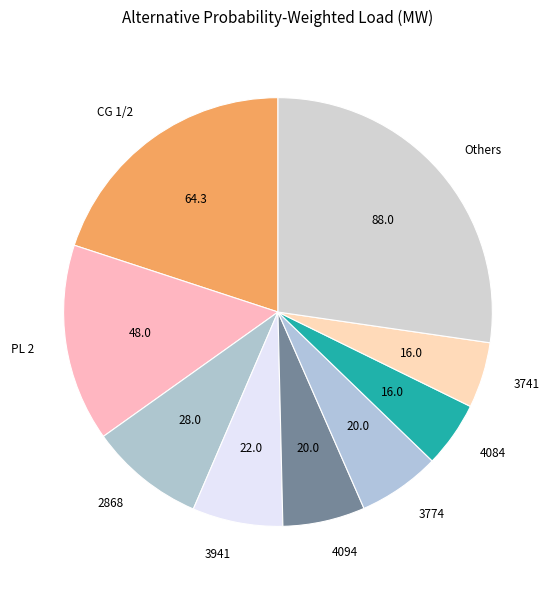

Is there any slice that represents more than half of the pie?

No